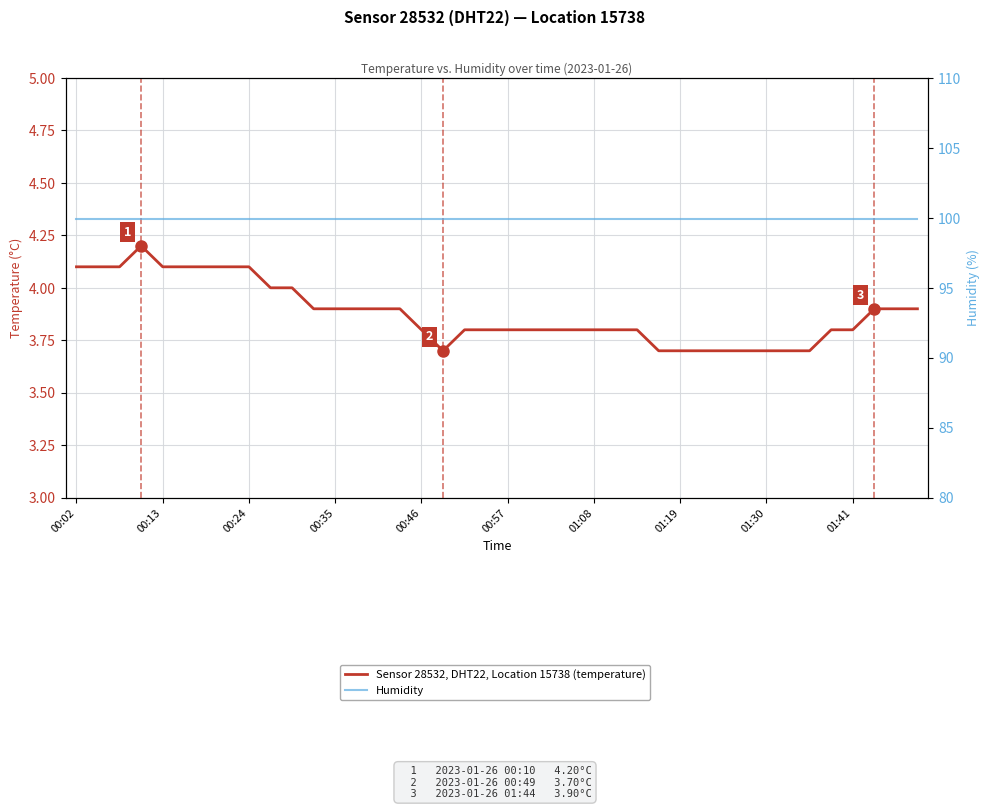

What is the total value across all series at 00:57?

103.7